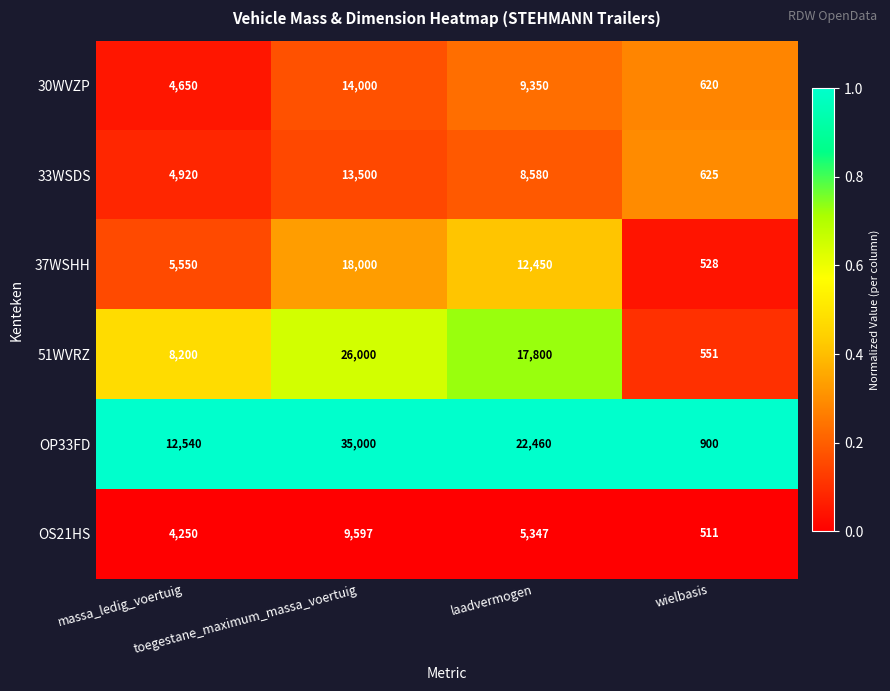

Which series has the largest range (max minus min)?

OP33FD